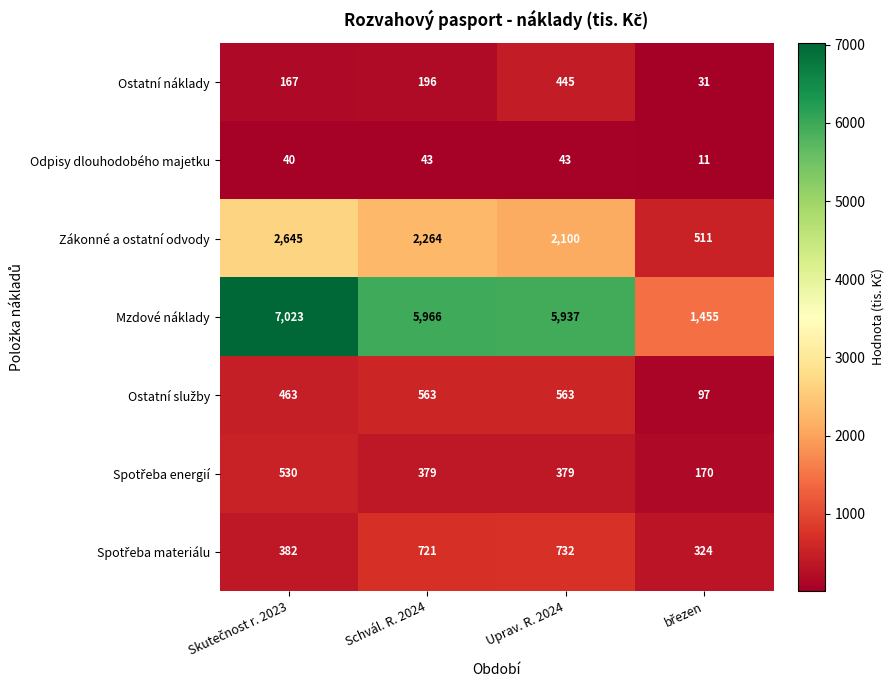

What is the total value across all series at Uprav. R. 2024?

10199